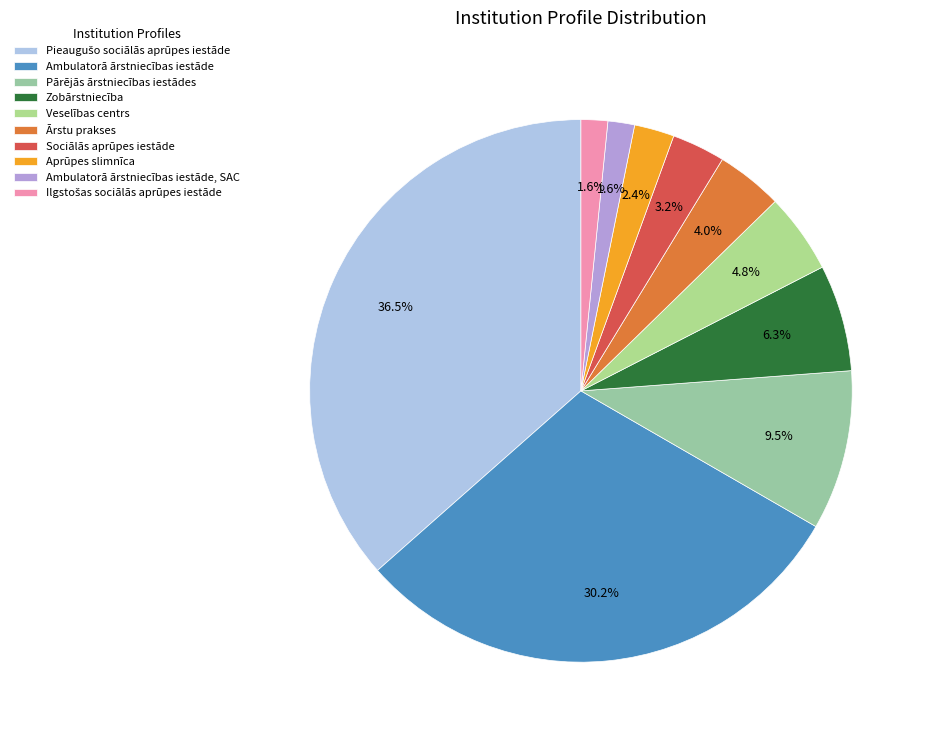

How many segments does this pie chart have?

10